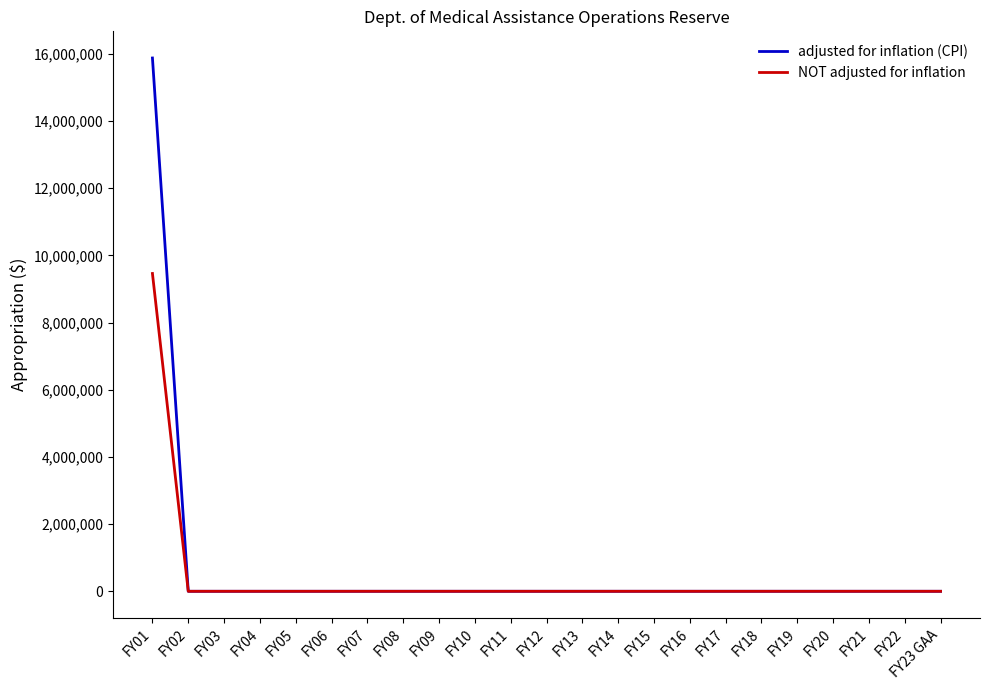

Is this an area chart (filled region under the line)?

No